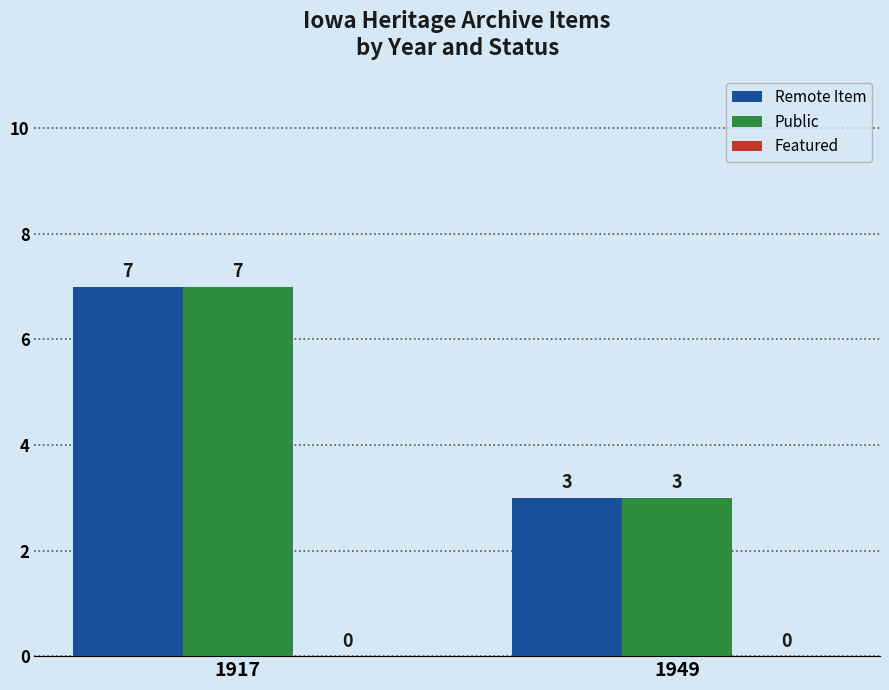

List the labels in order of Public value, largest first.

1917, 1949